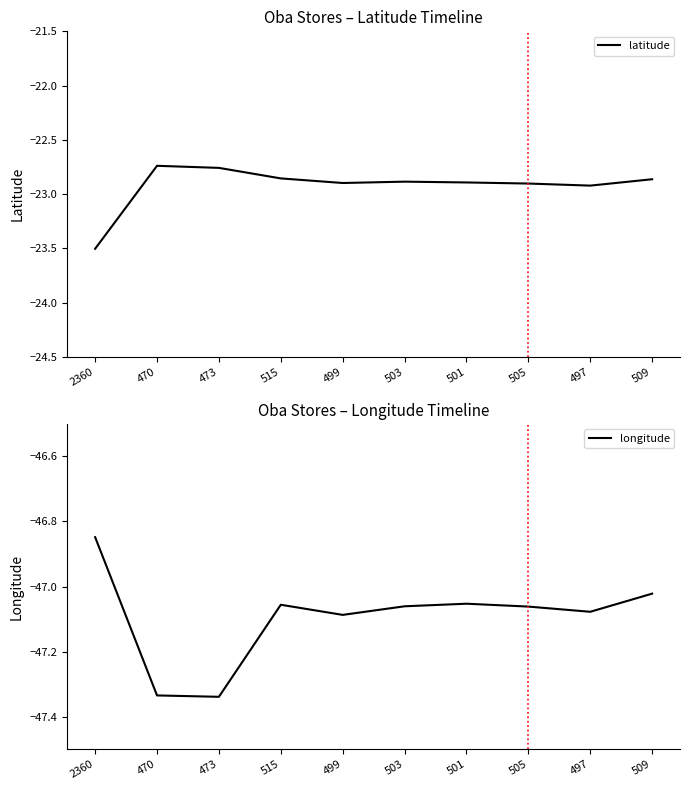

Reading left to right, transcribe all the data shown in this chart.

latitude: 2360=-23.5	470=-22.7	473=-22.8	515=-22.9	499=-22.9	503=-22.9	501=-22.9	505=-22.9	497=-22.9	509=-22.9
longitude: 2360=-46.8	470=-47.3	473=-47.3	515=-47.1	499=-47.1	503=-47.1	501=-47.1	505=-47.1	497=-47.1	509=-47.0